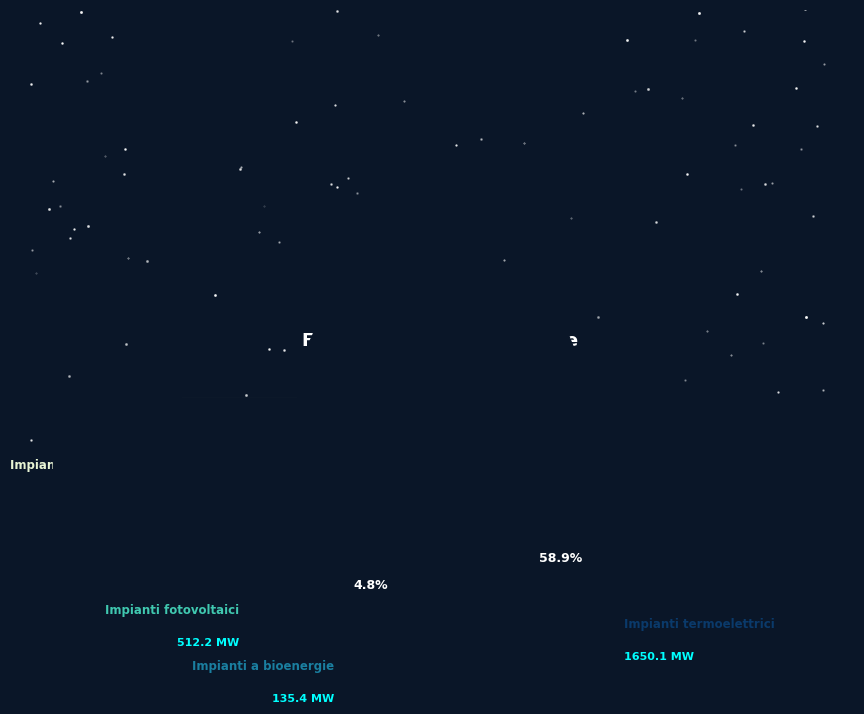

Does Impianti termoelettrici account for over 50% of the chart?

Yes